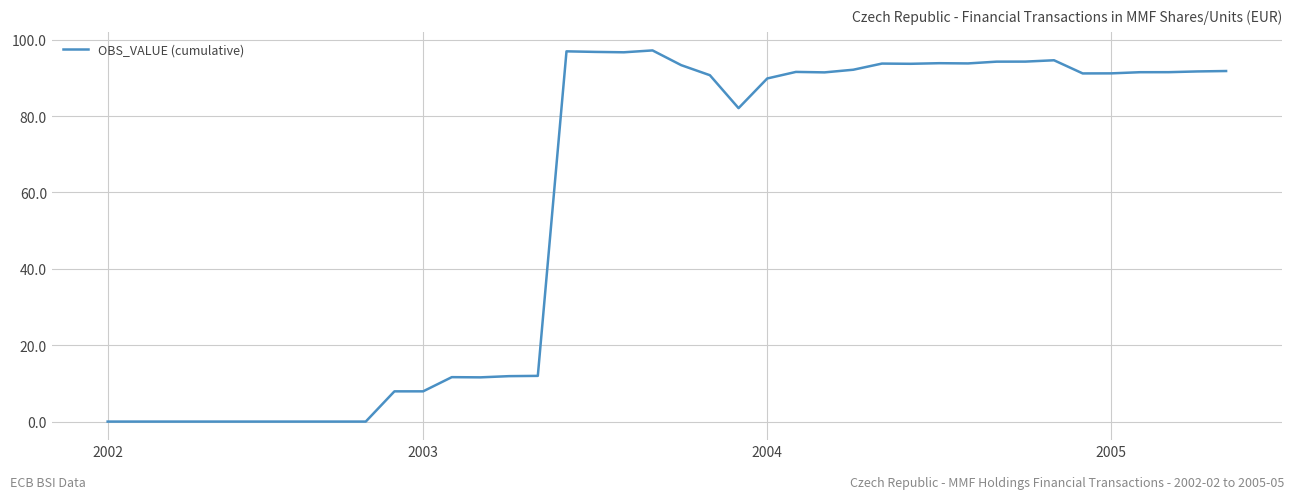

What is the maximum value shown in the chart?

97.2